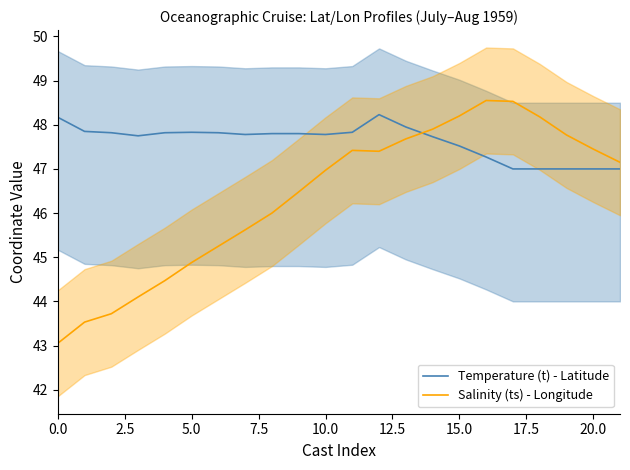

True or false: Temperature (t) - Latitude has a value of 25.1 at 10.0.

False